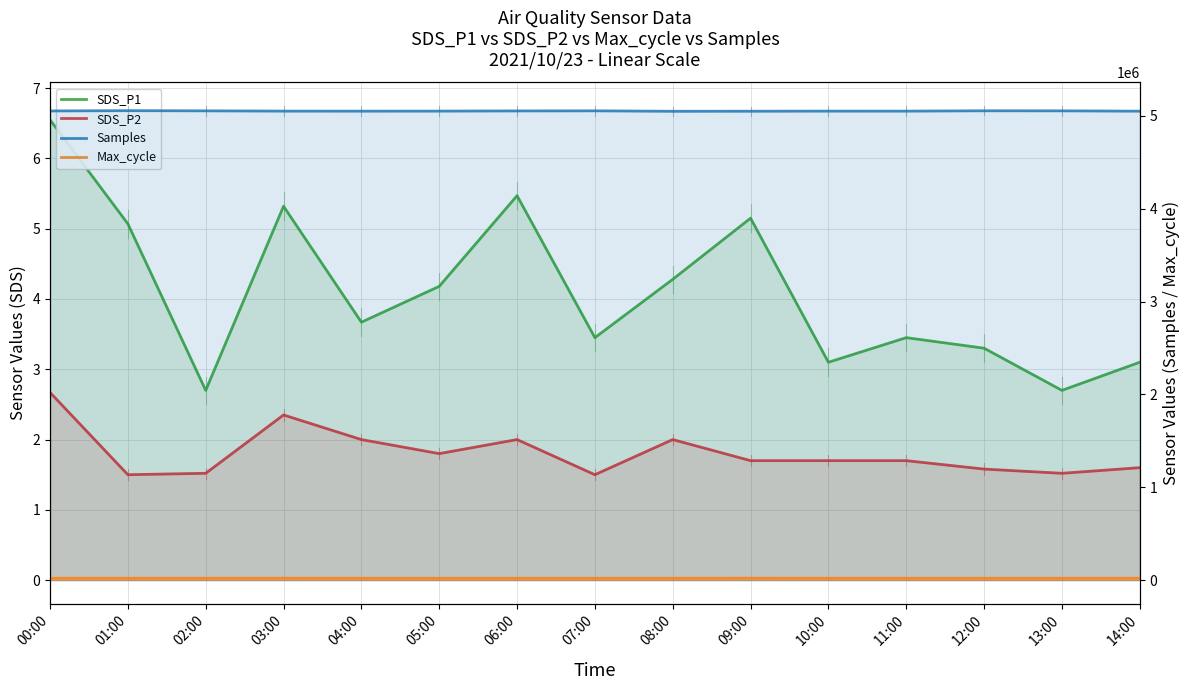

The value of SDS_P1 at 10:00 is 4.3. True or false?

False